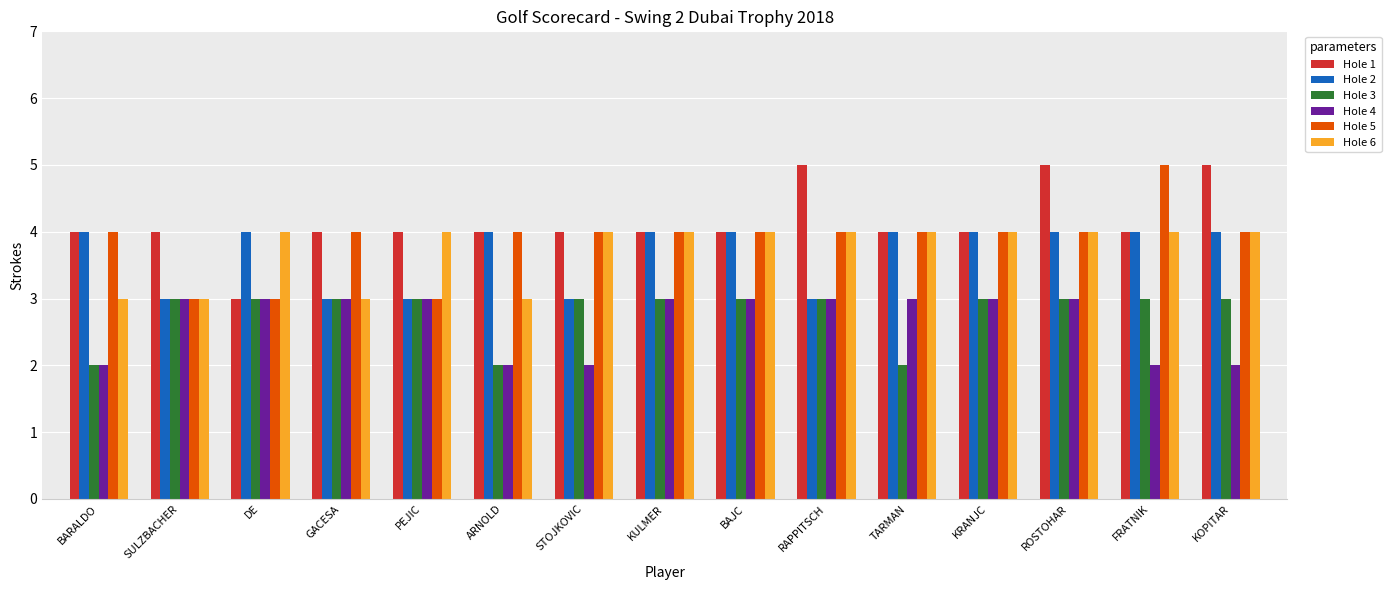

Which category has the highest value in the Hole 5 series?

FRATNIK